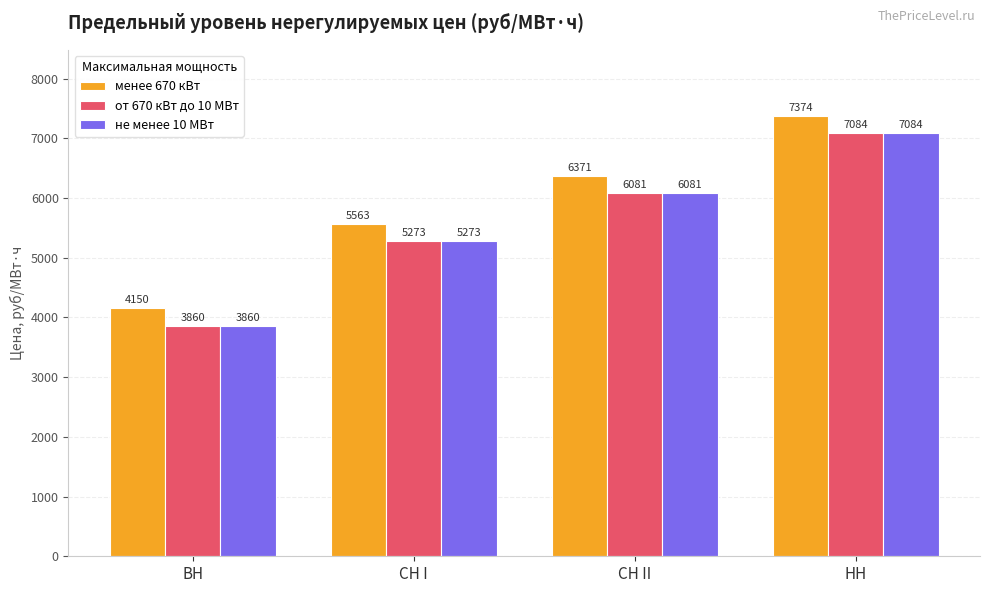

How many values in the менее 670 кВт series exceed 6371?

2